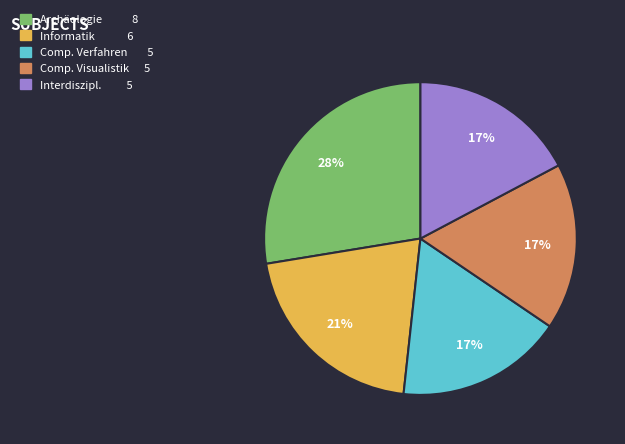

Is there any slice that represents more than half of the pie?

No